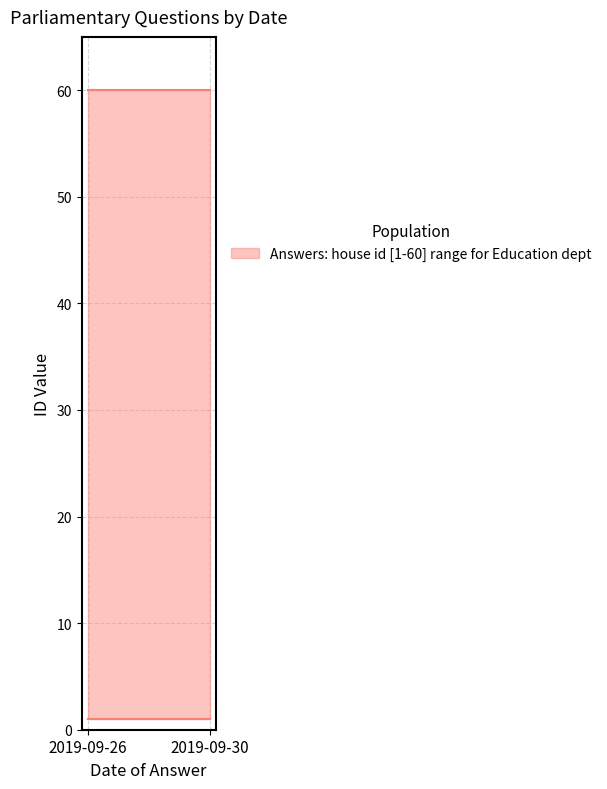

True or false: house id and answering dept id intersect in this chart.

False